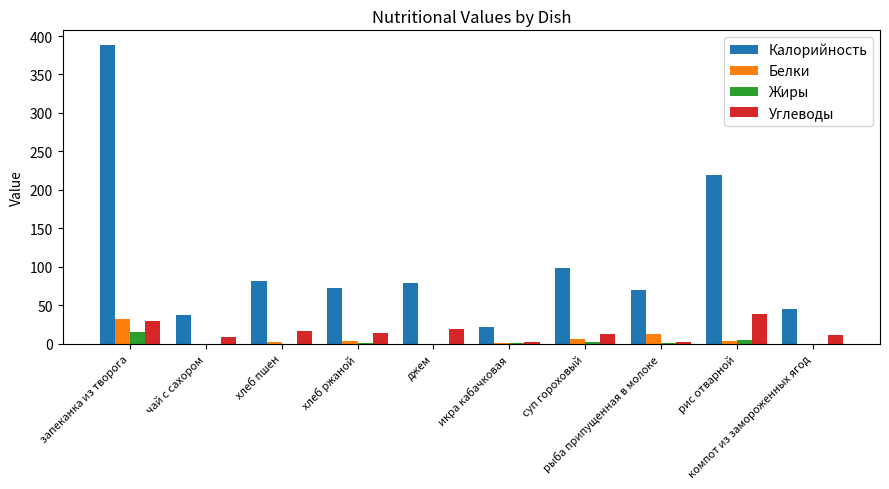

Read the Белки value at хлеб пшен.

2.7